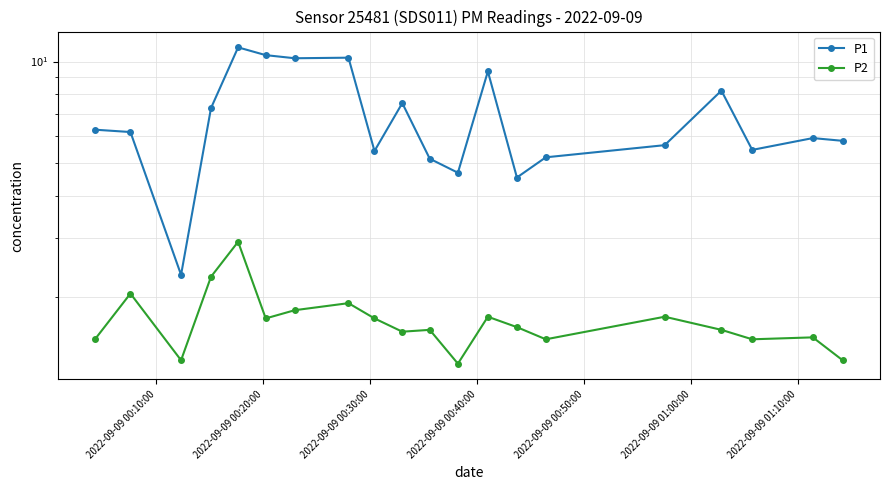

Is the value of P2 at 2022-09-09 00:50:00 greater than the value of P1 at 2022-09-09 00:40:00?

No